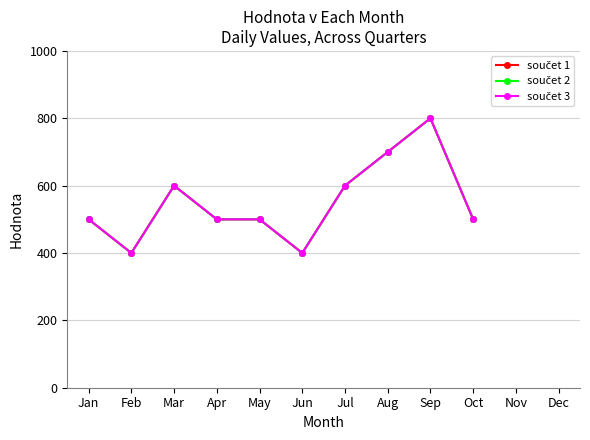

Rank the series at Feb from lowest to highest value.

součet 1, součet 2, součet 3